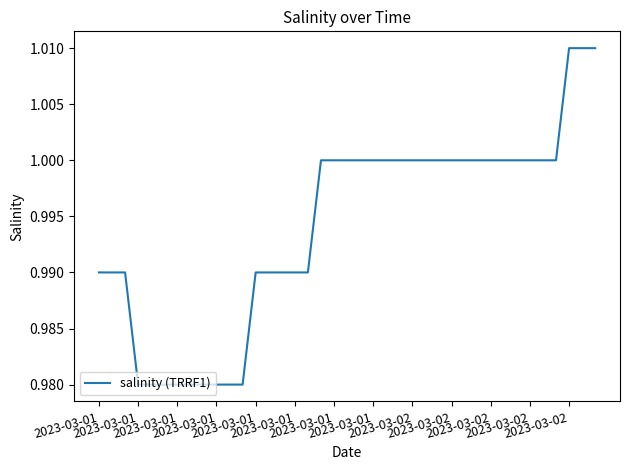

How many lines are shown in the chart?

1